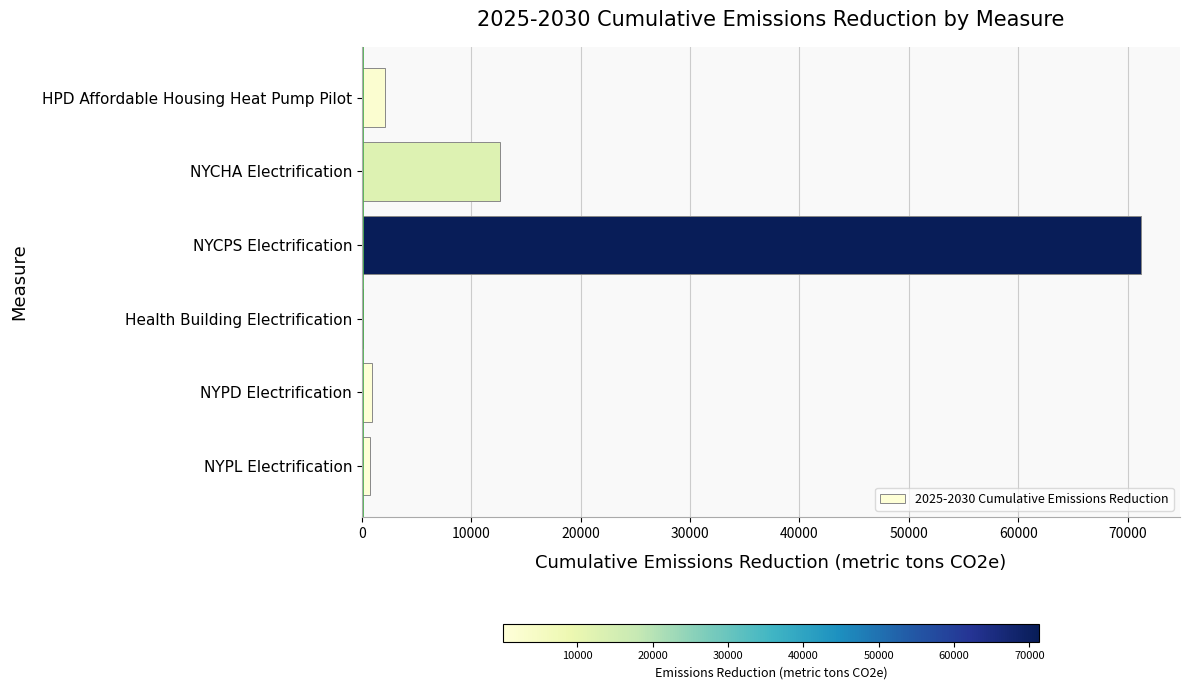

What is the sum of all values?

87854.4